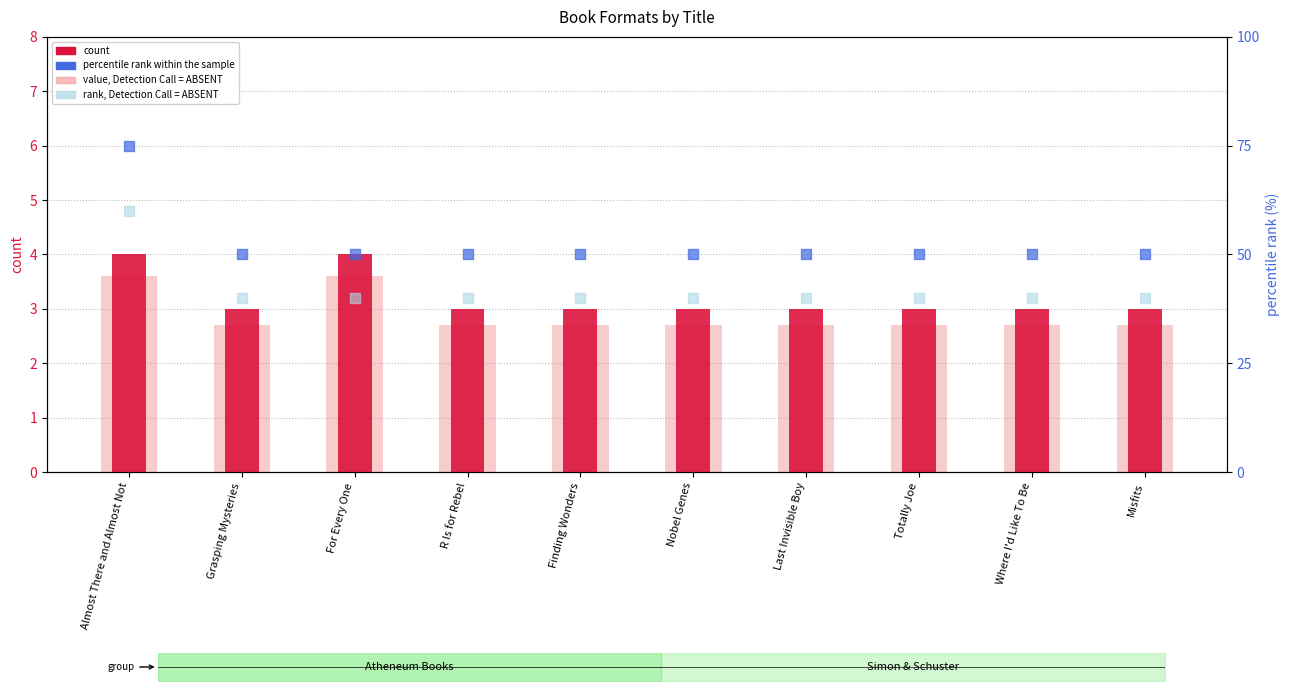

What is the total value across all series at Nobel Genes?

95.7